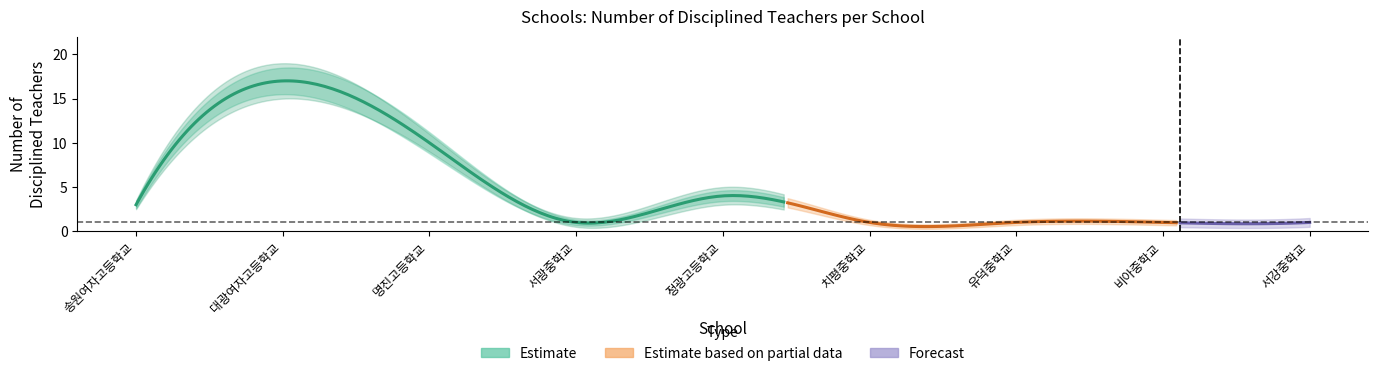

Which has a higher value, 명진고등학교 or 서광중학교?

명진고등학교